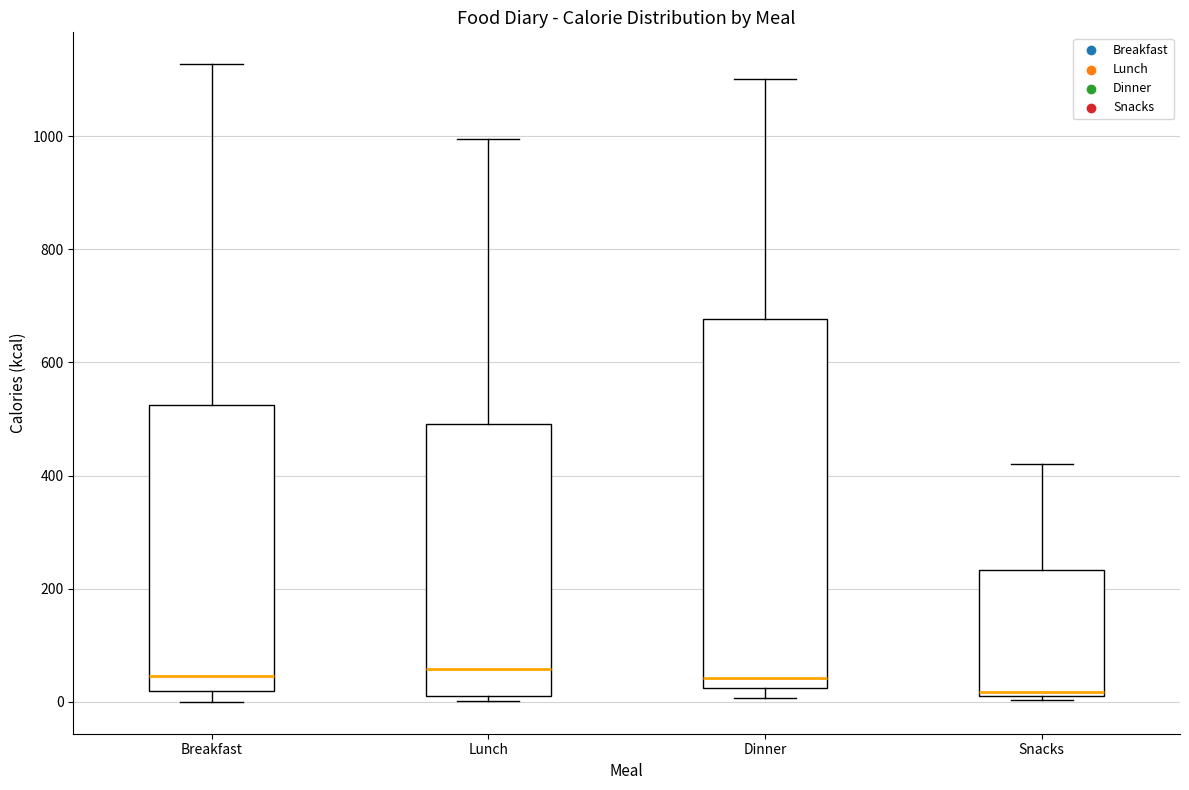

Where is the upper edge of the box for Dinner on the y-axis? The values are not printed on the chart, so give them approximately, as read against the axis.

680